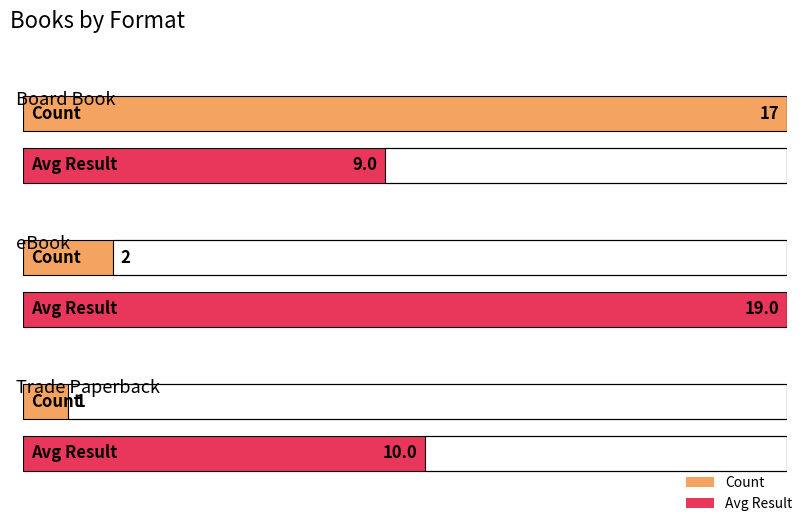

Rank the series at Trade Paperback from highest to lowest value.

Avg Result, Count